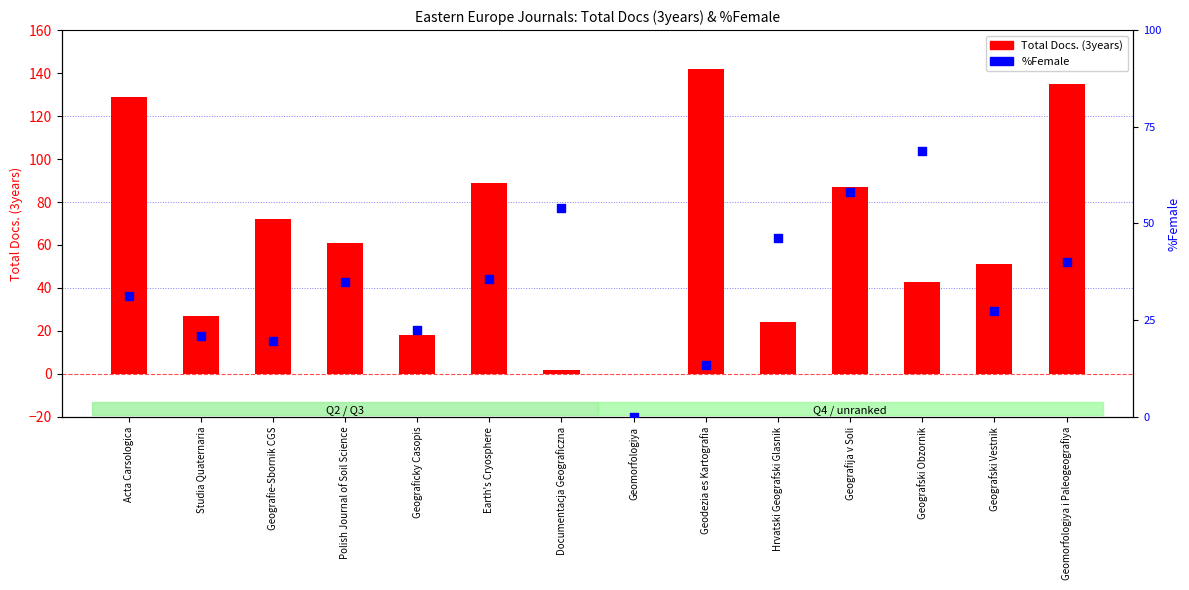

Which series has the widest spread of Y values?

Total Docs. (3years)